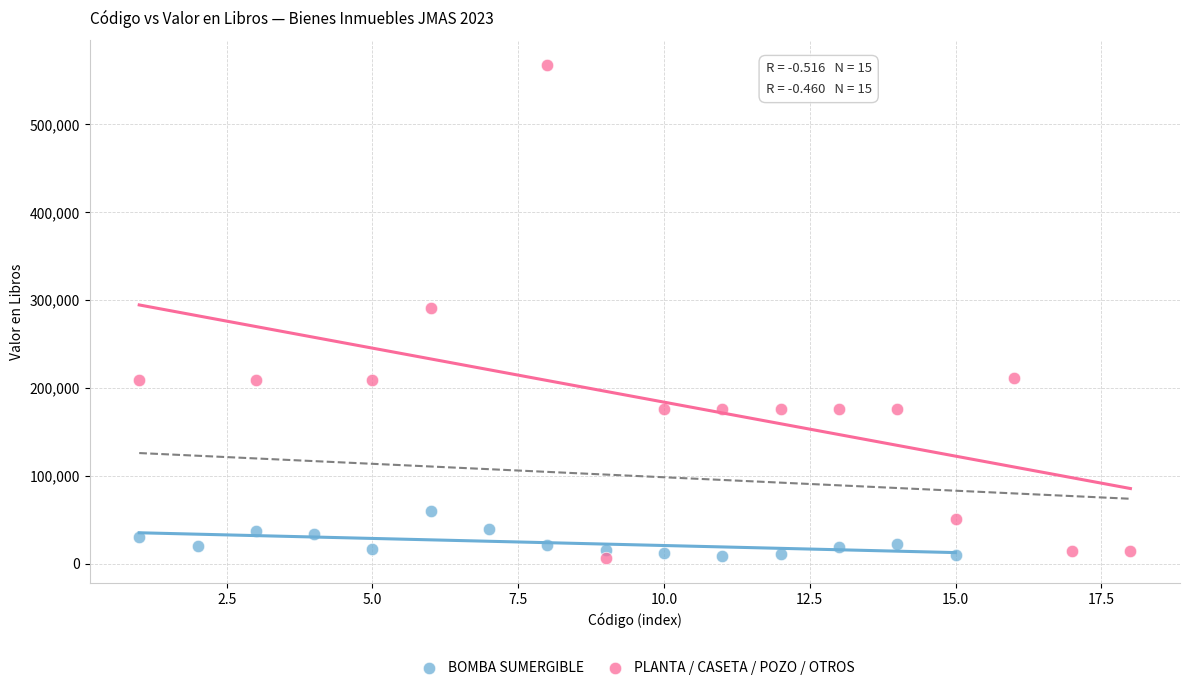

Which series reaches the maximum Y coordinate?

PLANTA / CASETA / POZO / OTROS